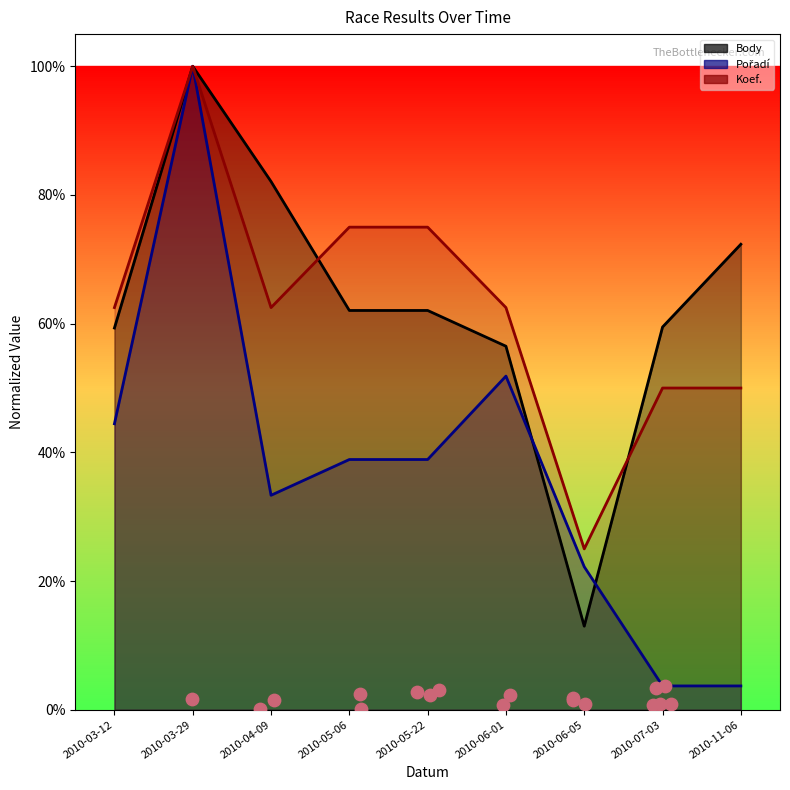

At which category is the sum across all series the highest?

2010-03-29